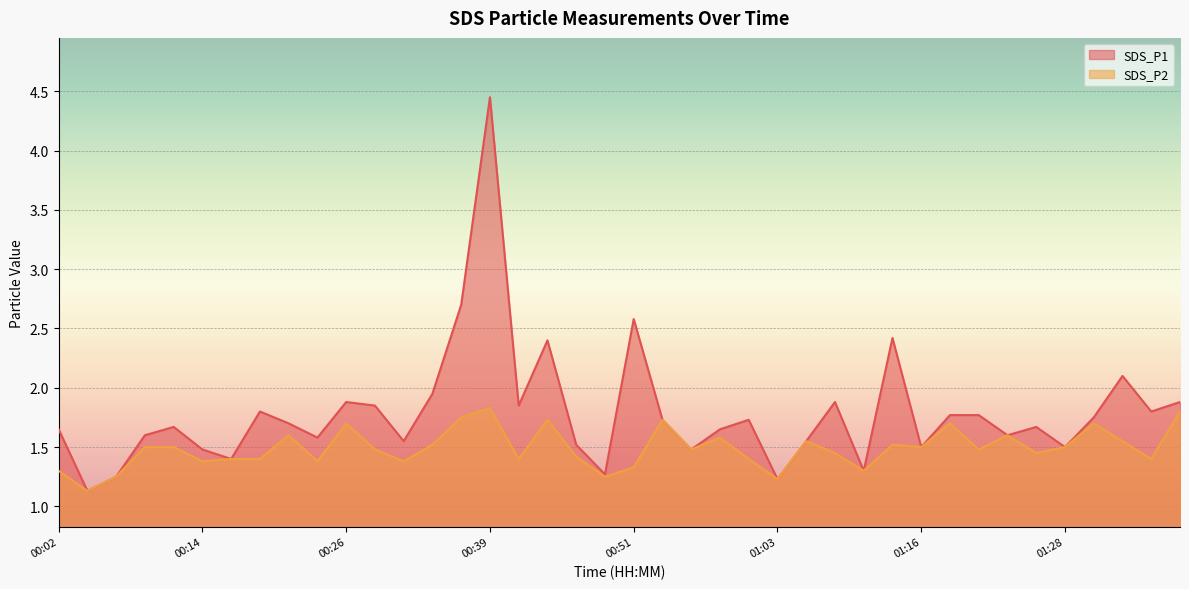

Is it true that SDS_P1 equals 2.2 at 01:25?

False